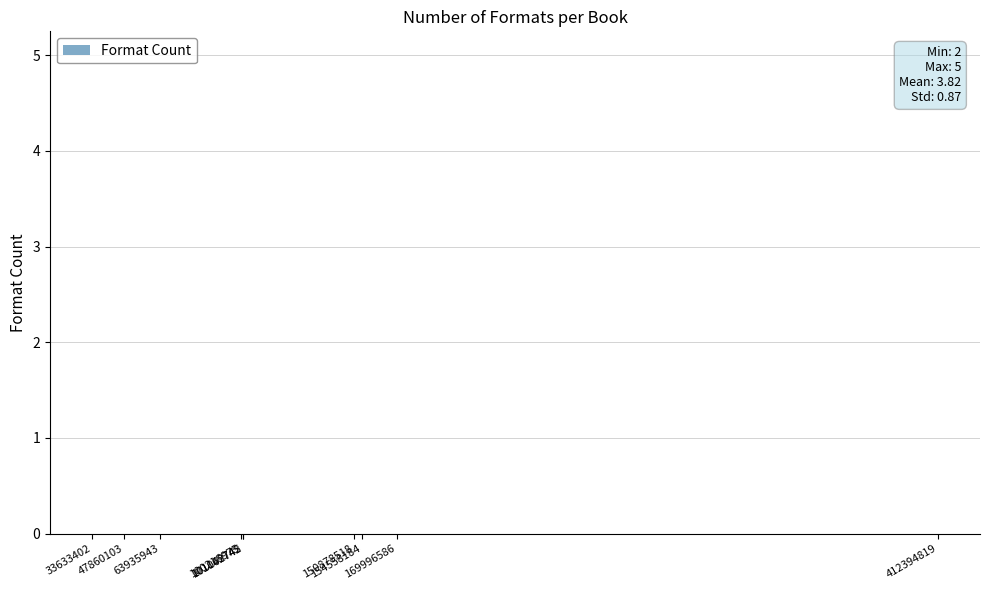

What is the difference between the values at 154558184 and 101162742?

2